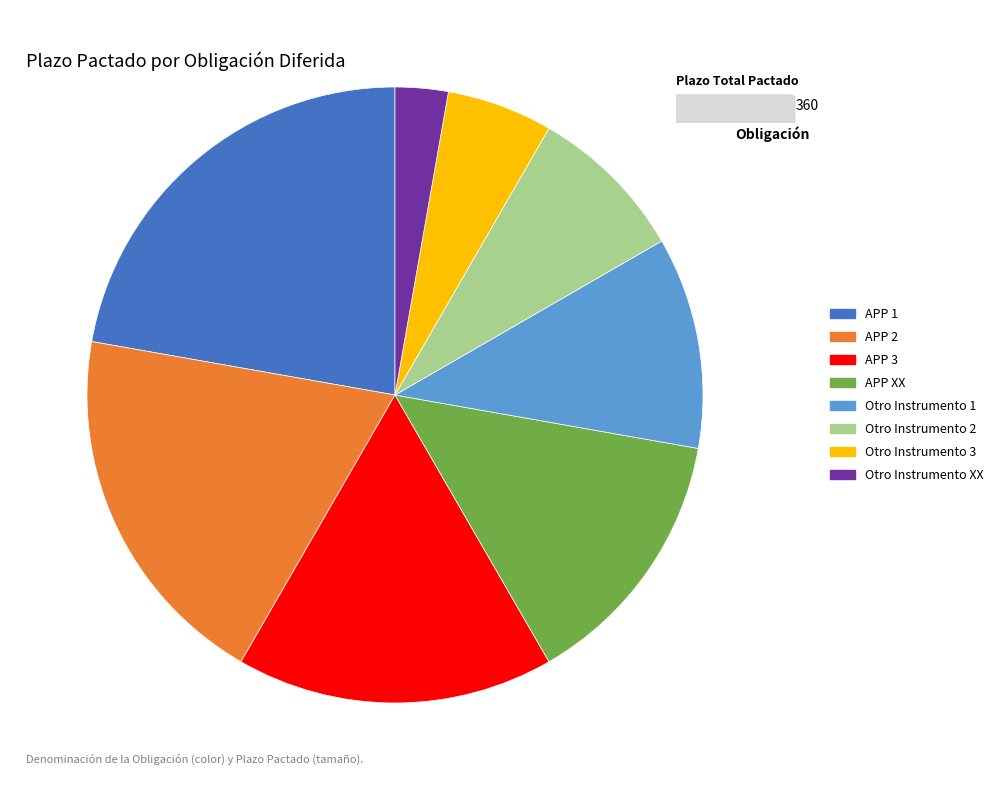

Does Otro Instrumento 3 represent more than half of the total?

No